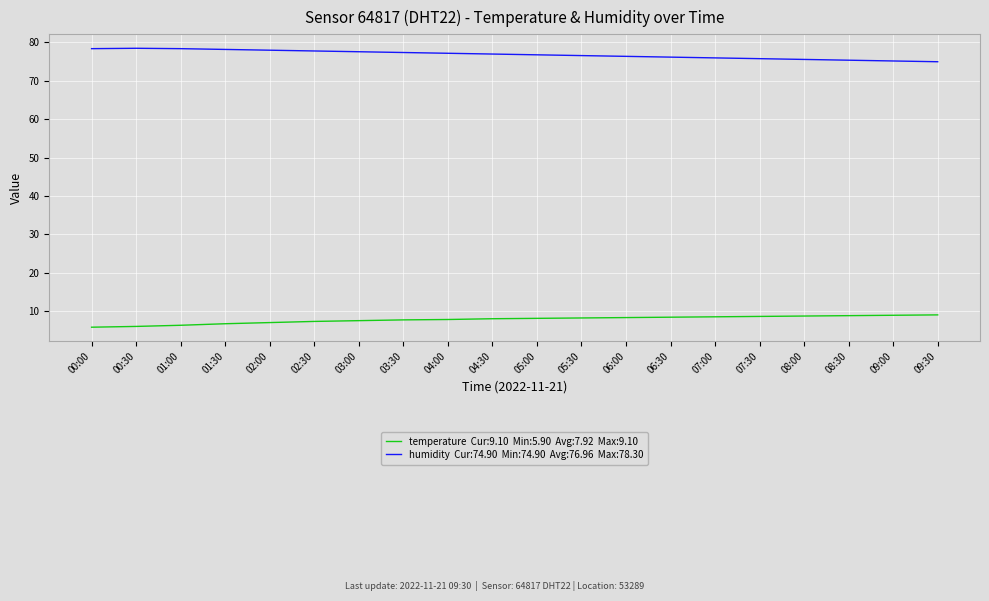

What is the difference between the highest and lowest values at 01:30?

71.3